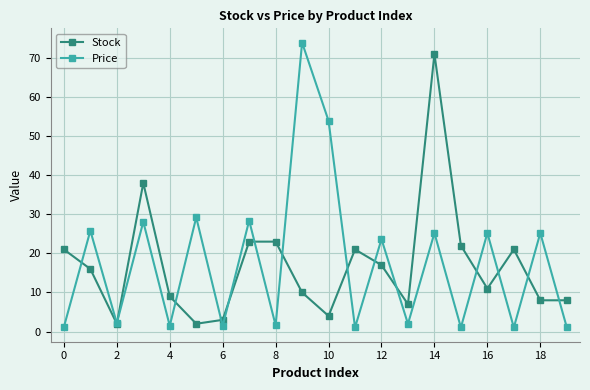

How many values in the Price series are below 23?

10